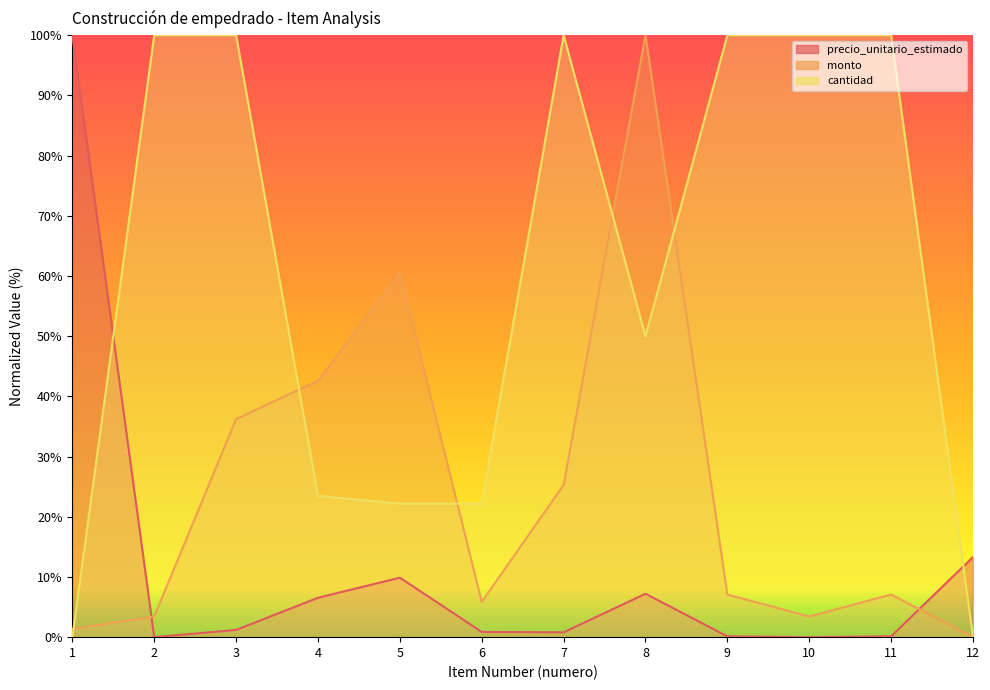

At which category does precio_unitario_estimado reach its first local peak?

5